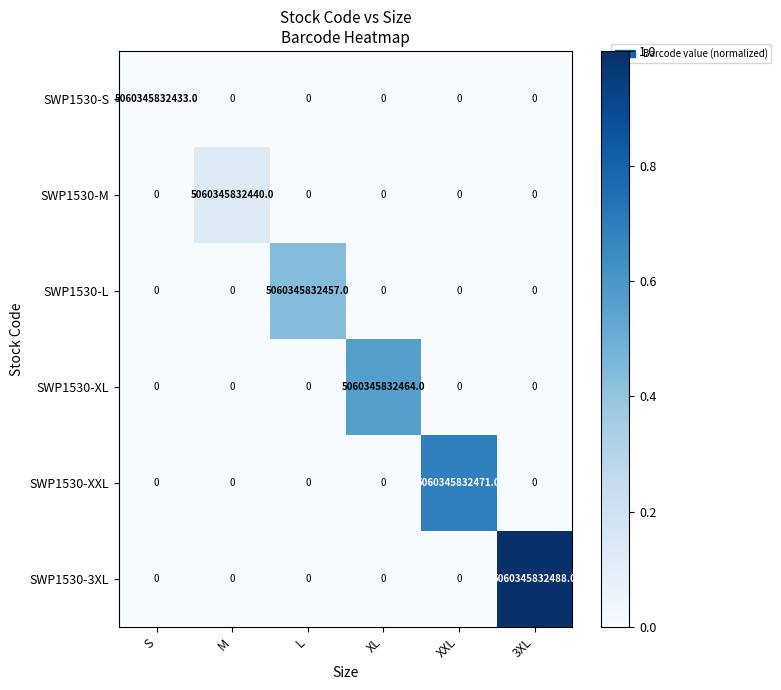

Which series has the widest spread of values?

SWP1530-3XL